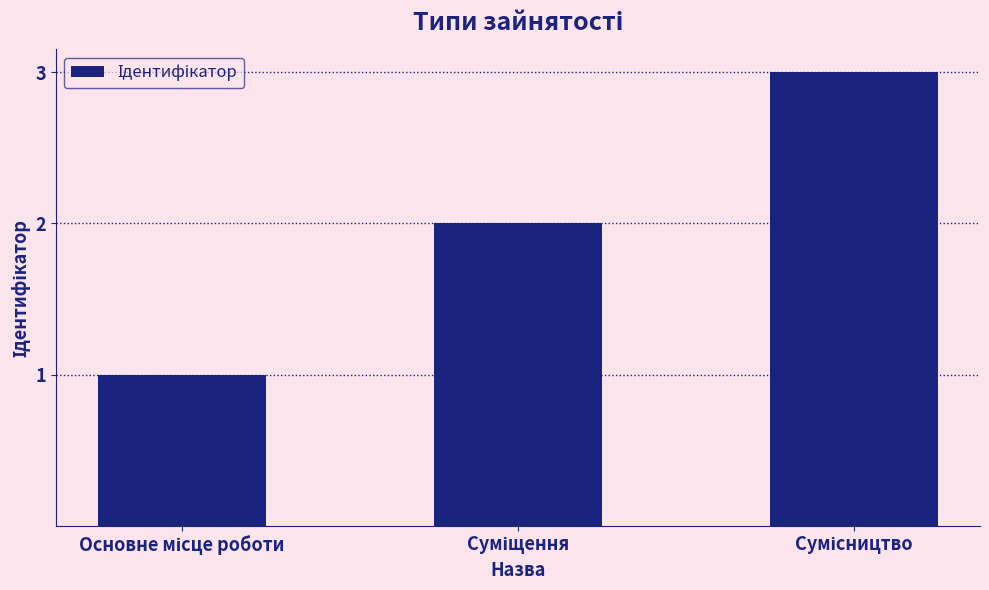

What is the sum of all values?

6